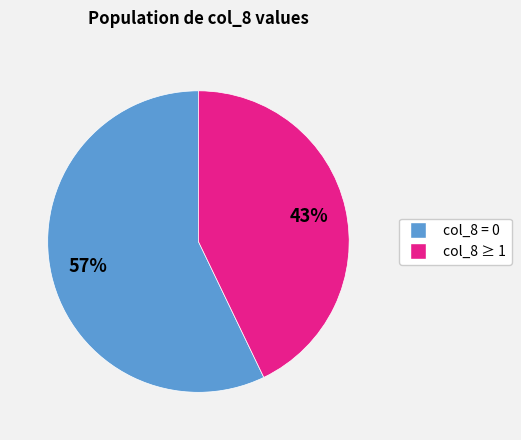

Which category has the biggest portion of the pie?

col_8 = 0